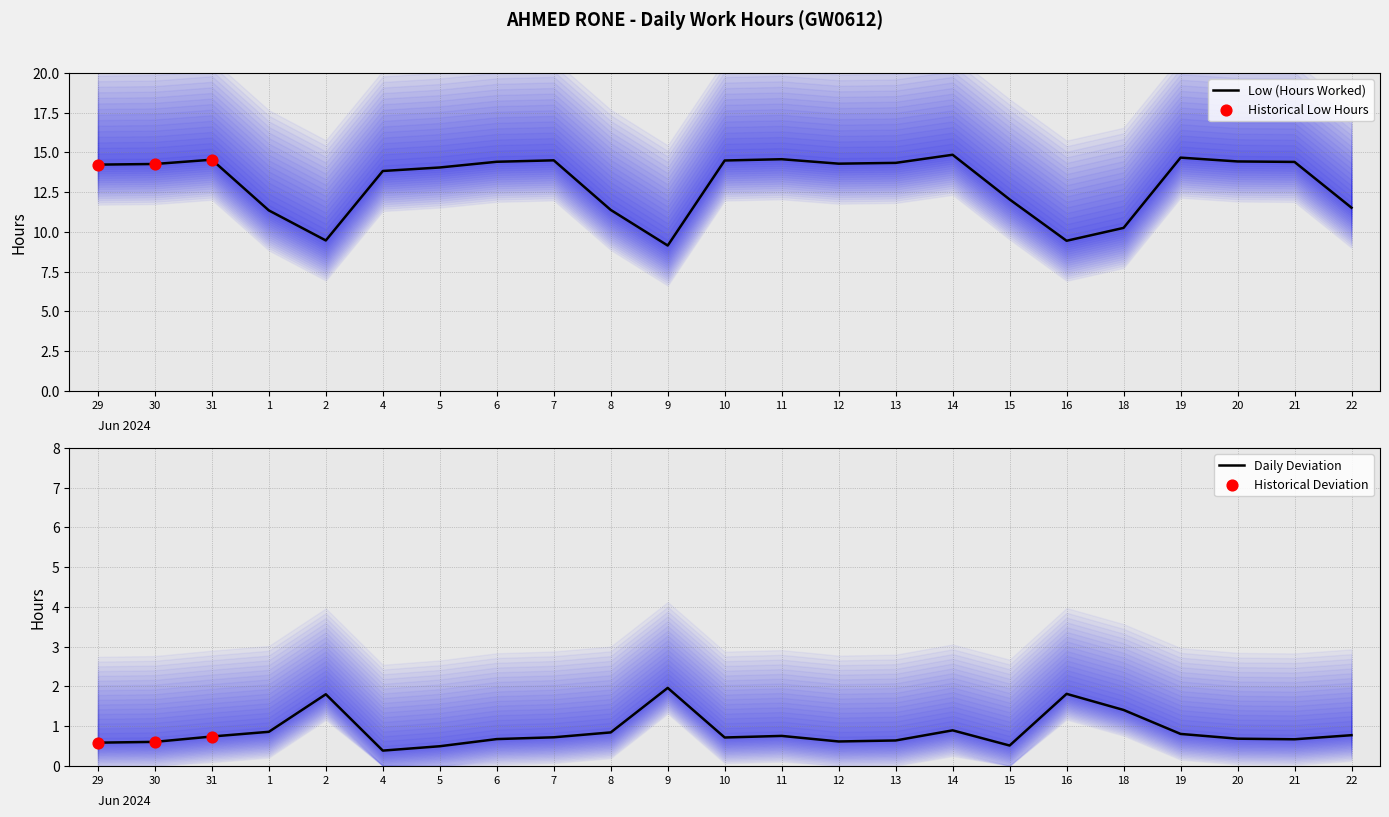

What is the change in value from 4 to 18?

-3.6